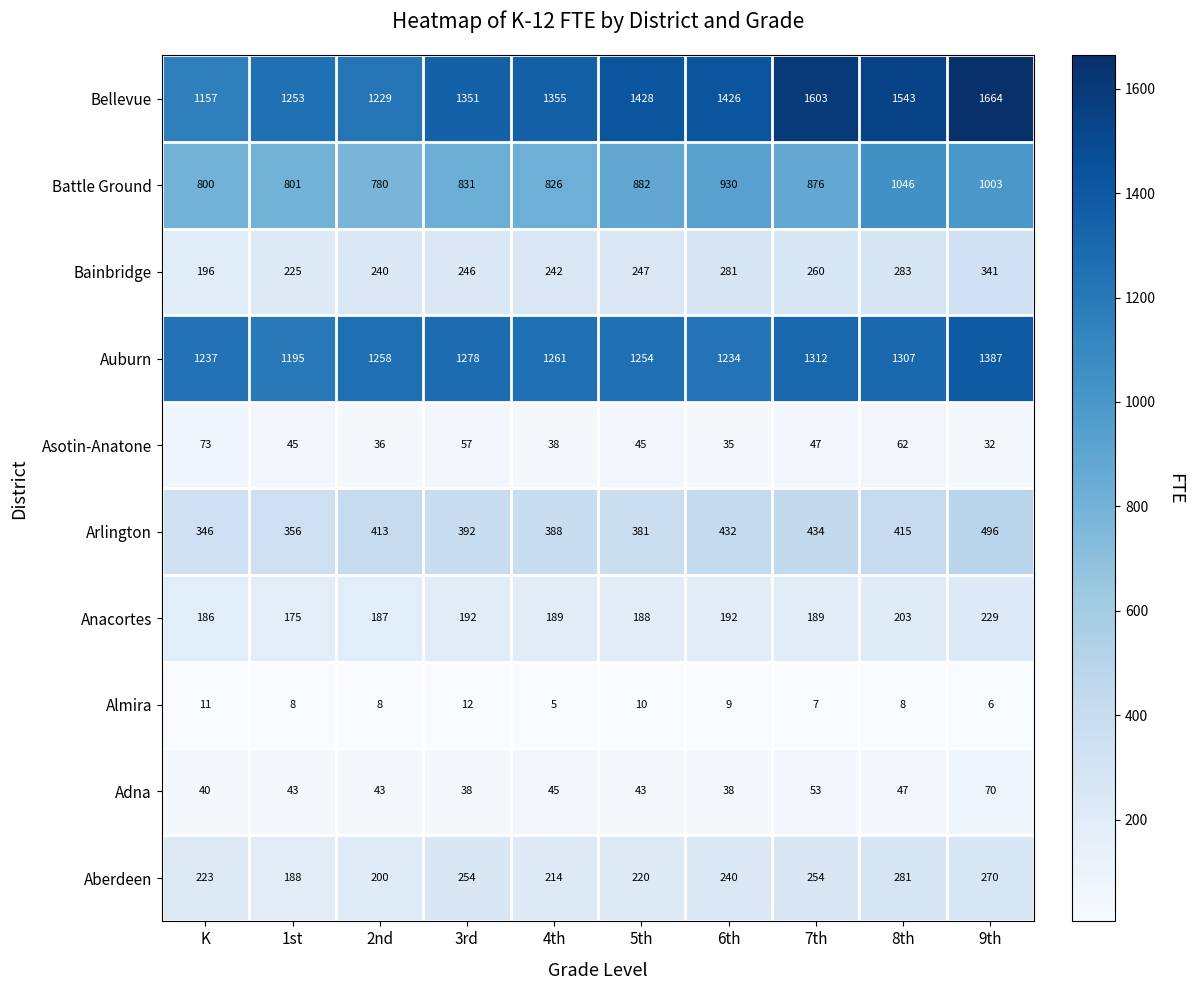

What is the sum of the Almira values at 7th and 1st?

15